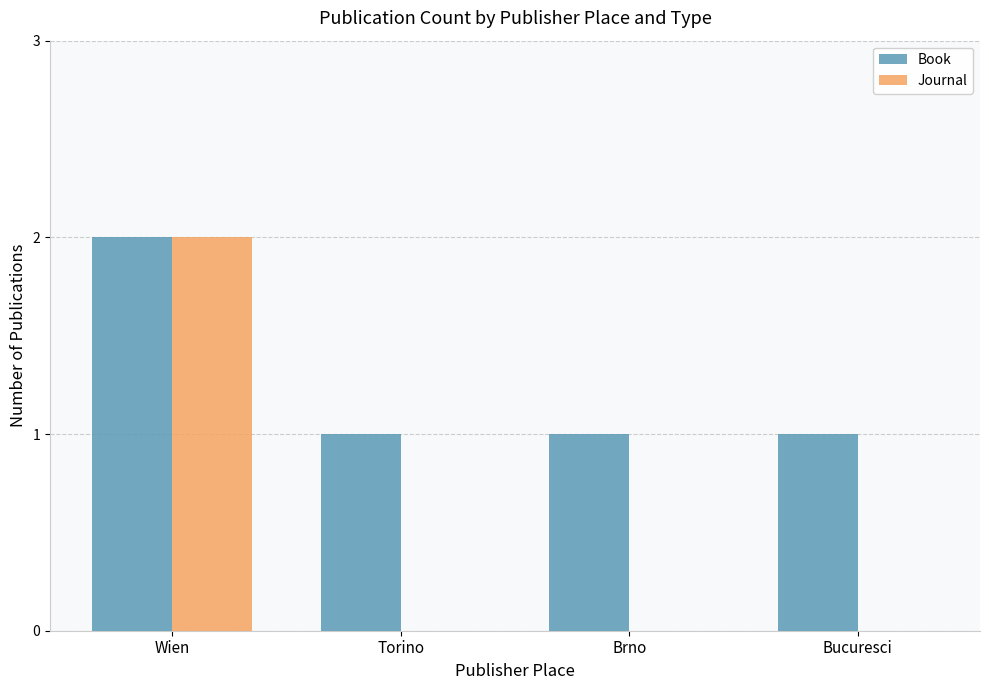

At which category is the sum across all series the highest?

Wien